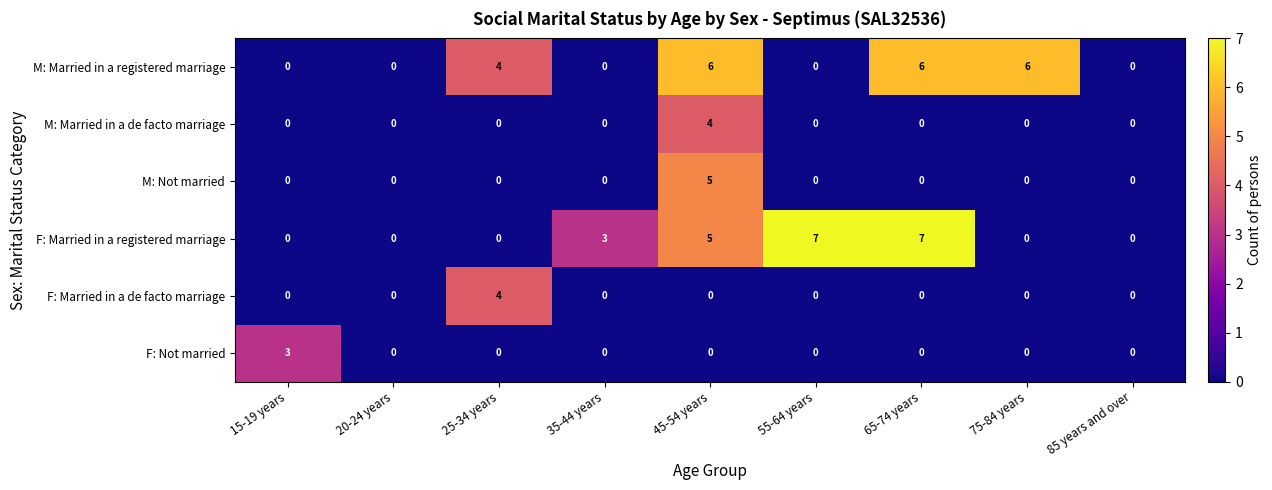

What is the spread (max minus min) of values at 65-74 years?

7